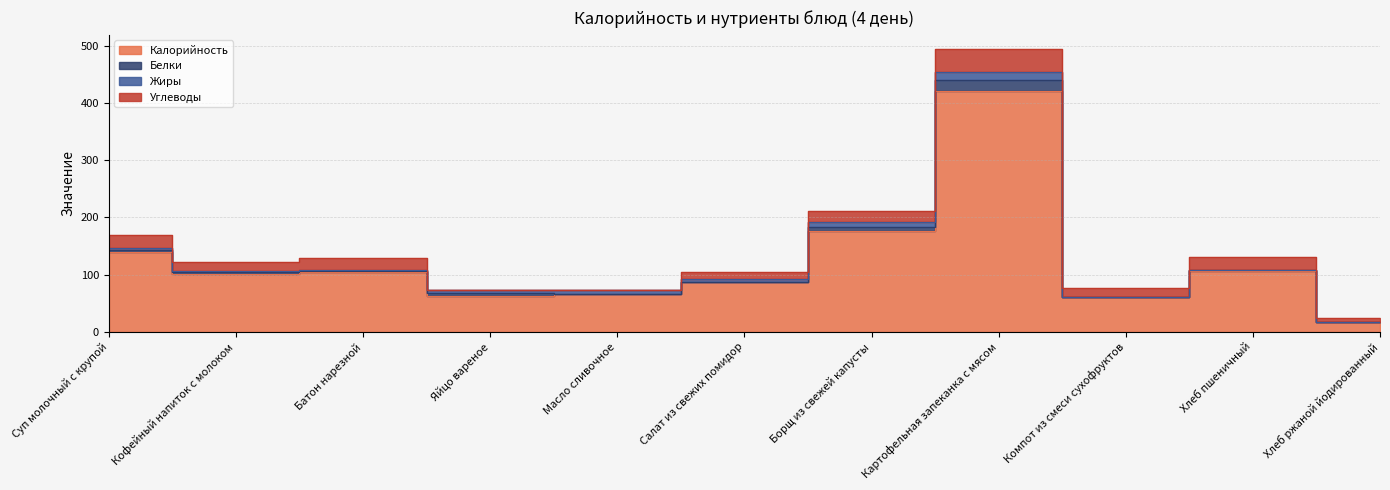

How many positive values does the Жиры series have?

9